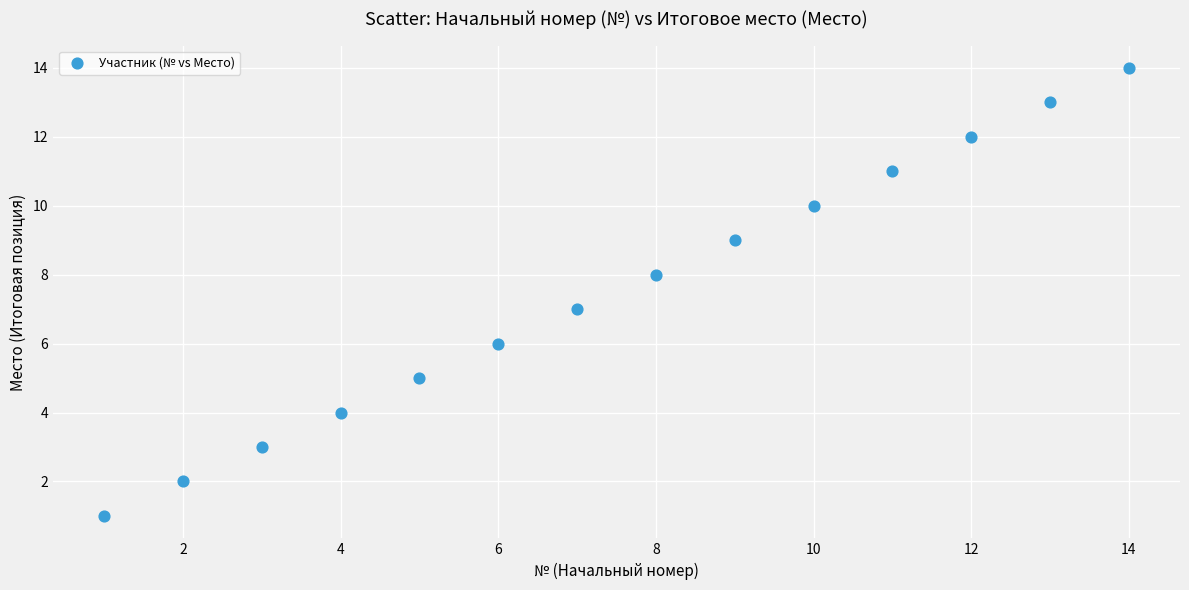

What is the range of X values (max minus min)?

13